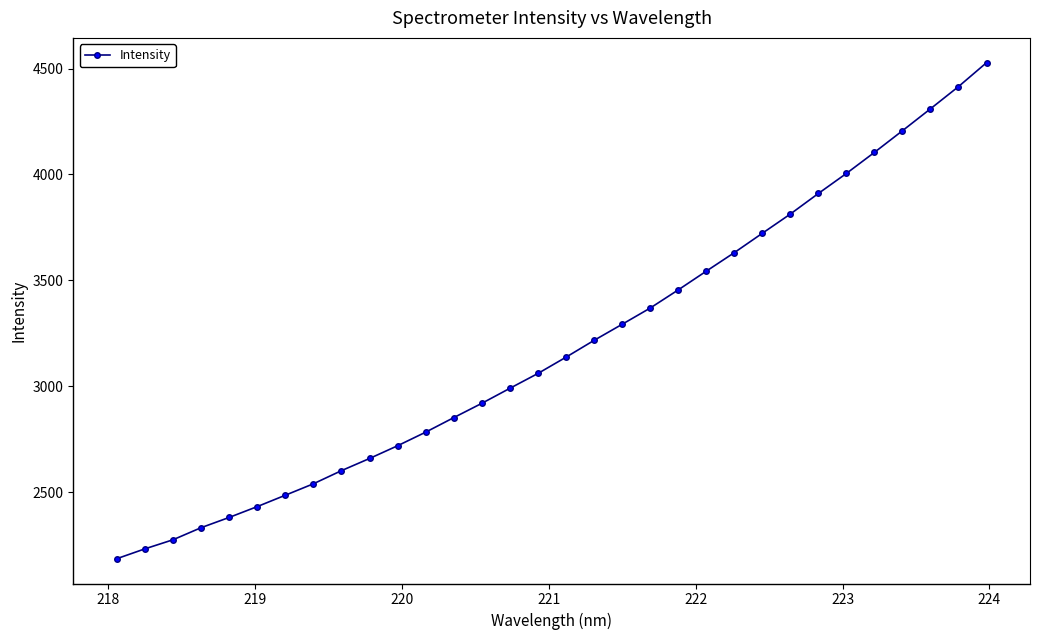

What is the average value?

3191.4